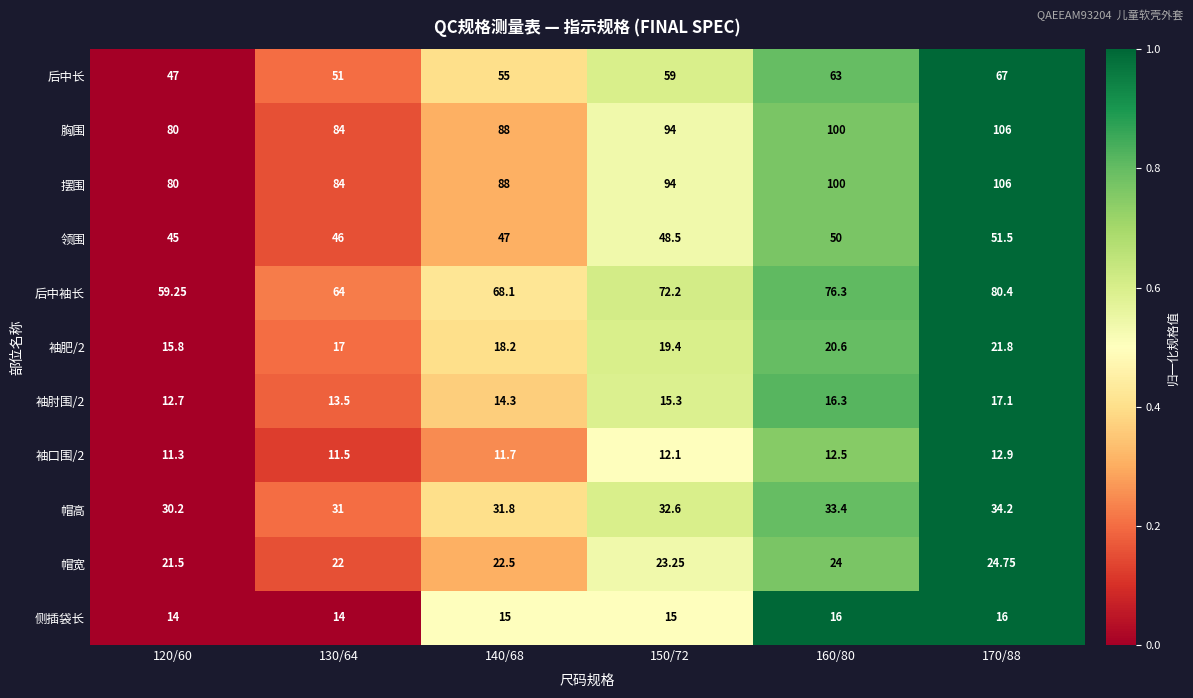

How many series are shown in this chart?

11